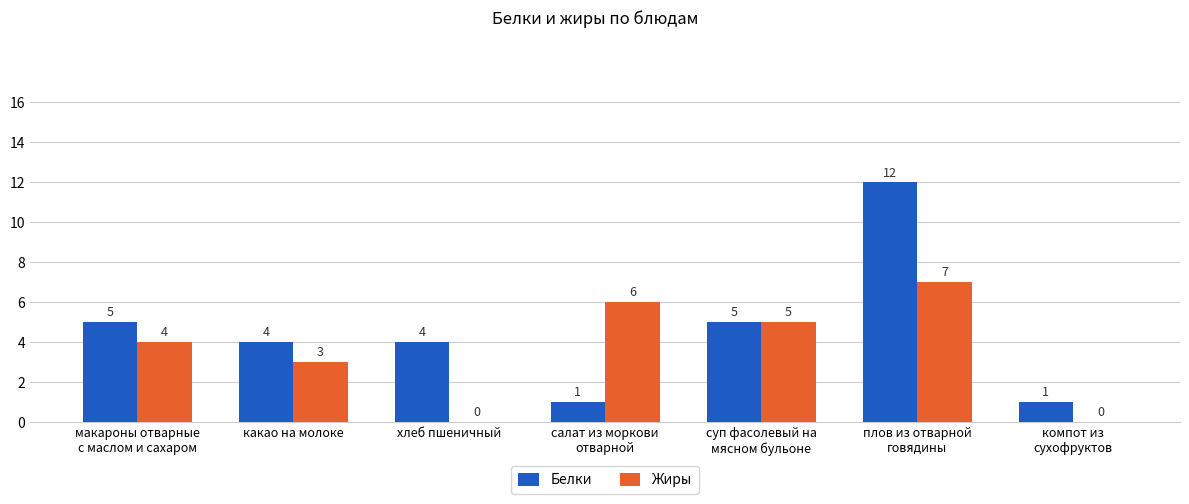

What are all the series names shown in the legend?

Белки, Жиры